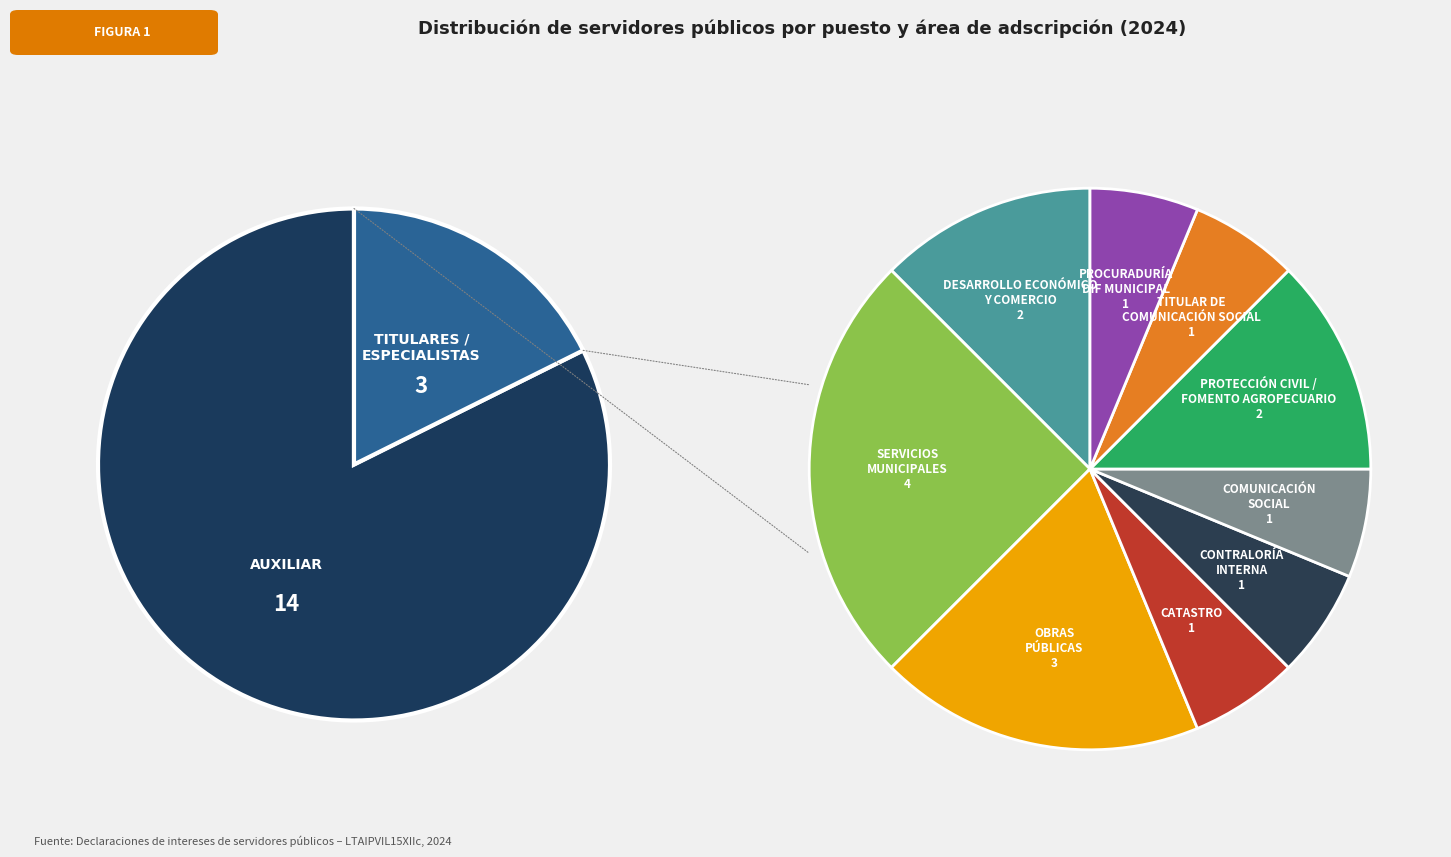

Does any single category account for the majority?

No